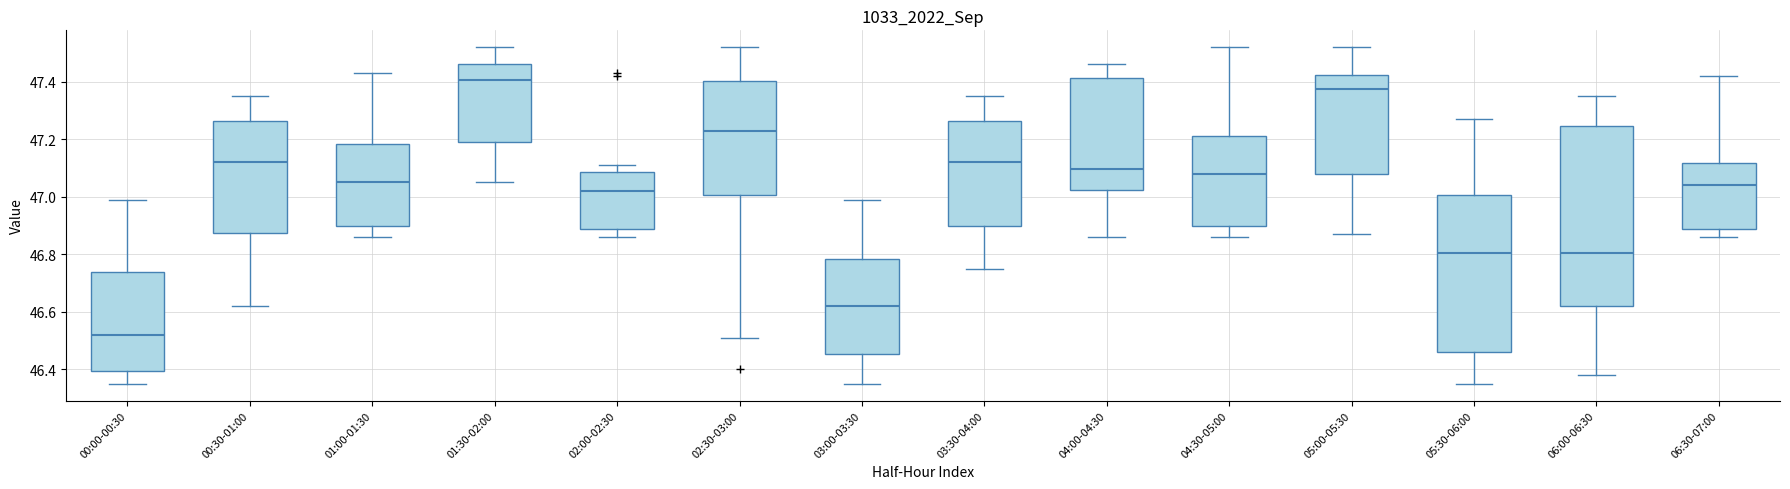

Reading left to right, read every box against the y-axis: the position of its median line, the range the box covers, and the ends of its whiskers. The values are not printed on the chart, so give them approximately, as read against the axis.

00:00-00:30: median 46.52, box 46.40 to 46.74, whiskers 46.36 to 47.00
00:30-01:00: median 47.12, box 46.88 to 47.26, whiskers 46.62 to 47.36
01:00-01:30: median 47.06, box 46.90 to 47.18, whiskers 46.86 to 47.44
01:30-02:00: median 47.40, box 47.20 to 47.46, whiskers 47.06 to 47.52
02:00-02:30: median 47.02, box 46.88 to 47.08, whiskers 46.86 to 47.12
02:30-03:00: median 47.24, box 47.00 to 47.40, whiskers 46.52 to 47.52
03:00-03:30: median 46.62, box 46.46 to 46.78, whiskers 46.36 to 47.00
03:30-04:00: median 47.12, box 46.90 to 47.26, whiskers 46.76 to 47.36
04:00-04:30: median 47.10, box 47.02 to 47.42, whiskers 46.86 to 47.46
04:30-05:00: median 47.08, box 46.90 to 47.22, whiskers 46.86 to 47.52
05:00-05:30: median 47.38, box 47.08 to 47.42, whiskers 46.88 to 47.52
05:30-06:00: median 46.80, box 46.46 to 47.00, whiskers 46.36 to 47.28
06:00-06:30: median 46.80, box 46.62 to 47.24, whiskers 46.38 to 47.36
06:30-07:00: median 47.04, box 46.88 to 47.12, whiskers 46.86 to 47.42